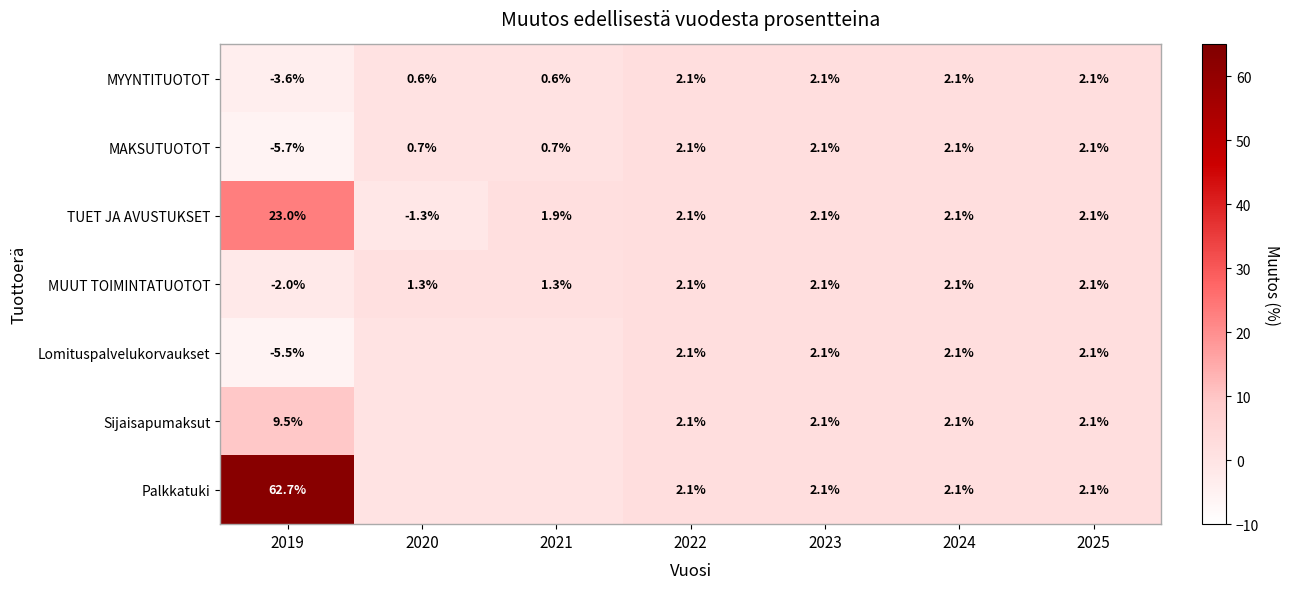

Which series changed the most between 2019 and 2023?

Palkkatuki